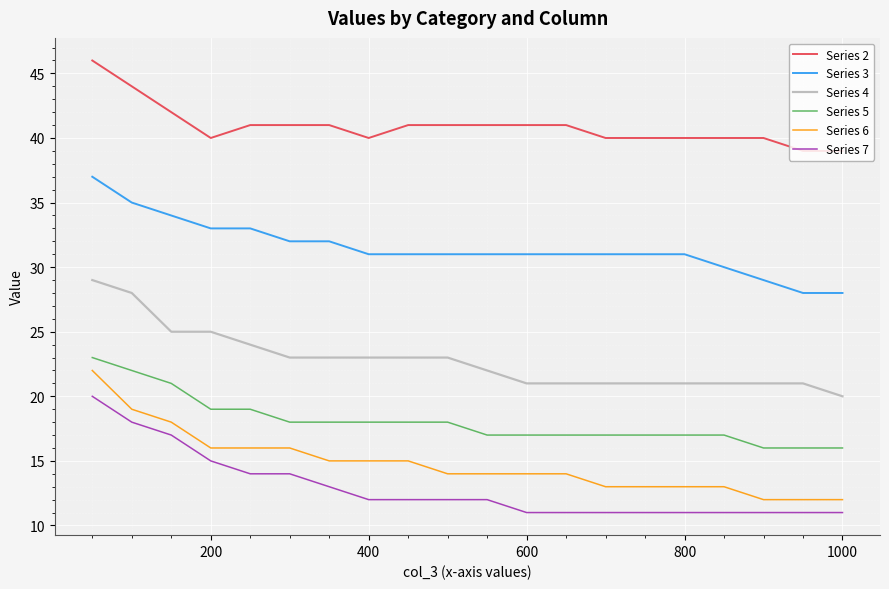

What is the difference between the maximum and minimum values in the Series 6 series?

10